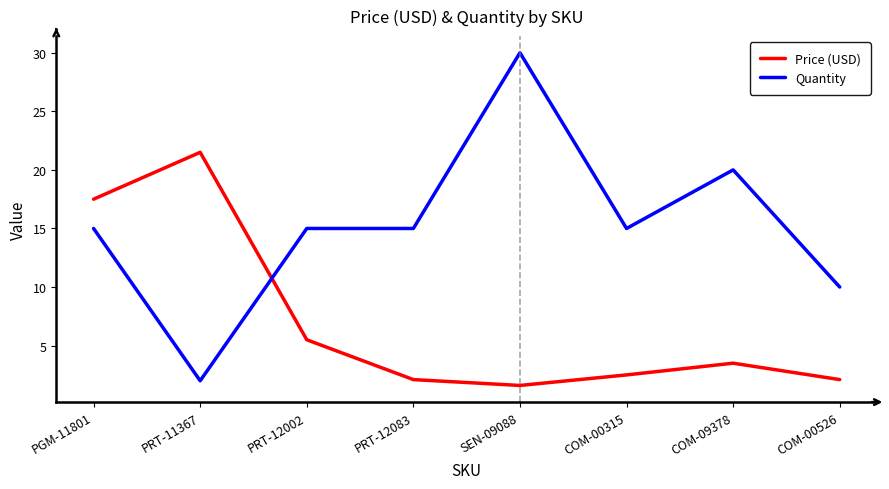

Which series has the largest total across all categories?

Quantity